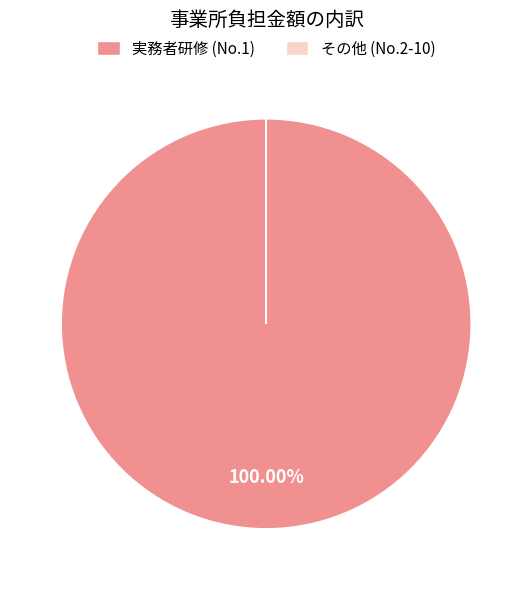

Does any single category account for the majority?

Yes